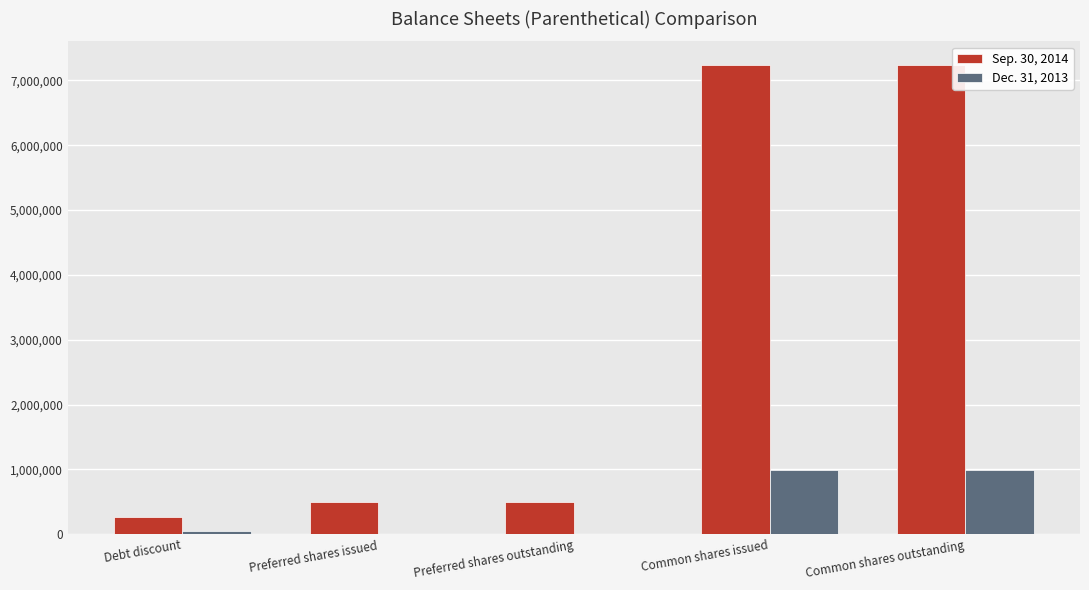

Which series has the largest total across all categories?

Sep. 30, 2014